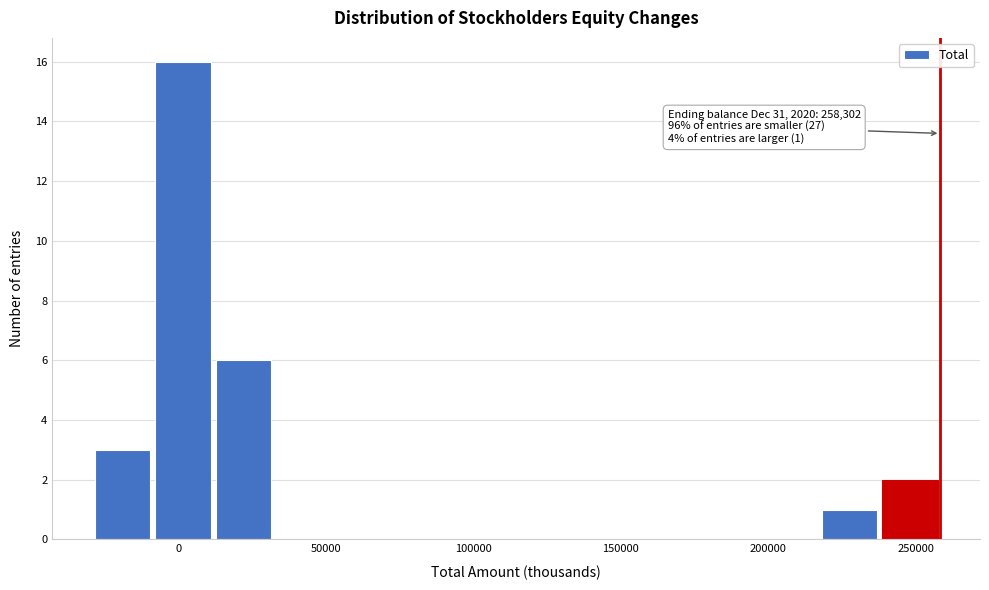

Over which range of the x-axis is the bar tallest?

-10000 to 10000